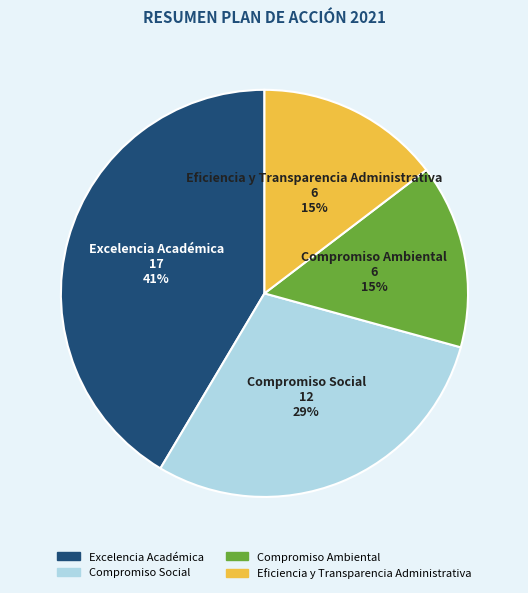

Do Compromiso Social and Excelencia Académica together represent more than half of the pie?

Yes